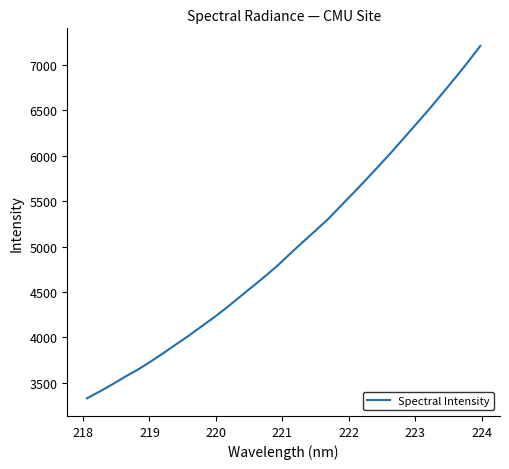

What is the smallest value displayed?

3329.5